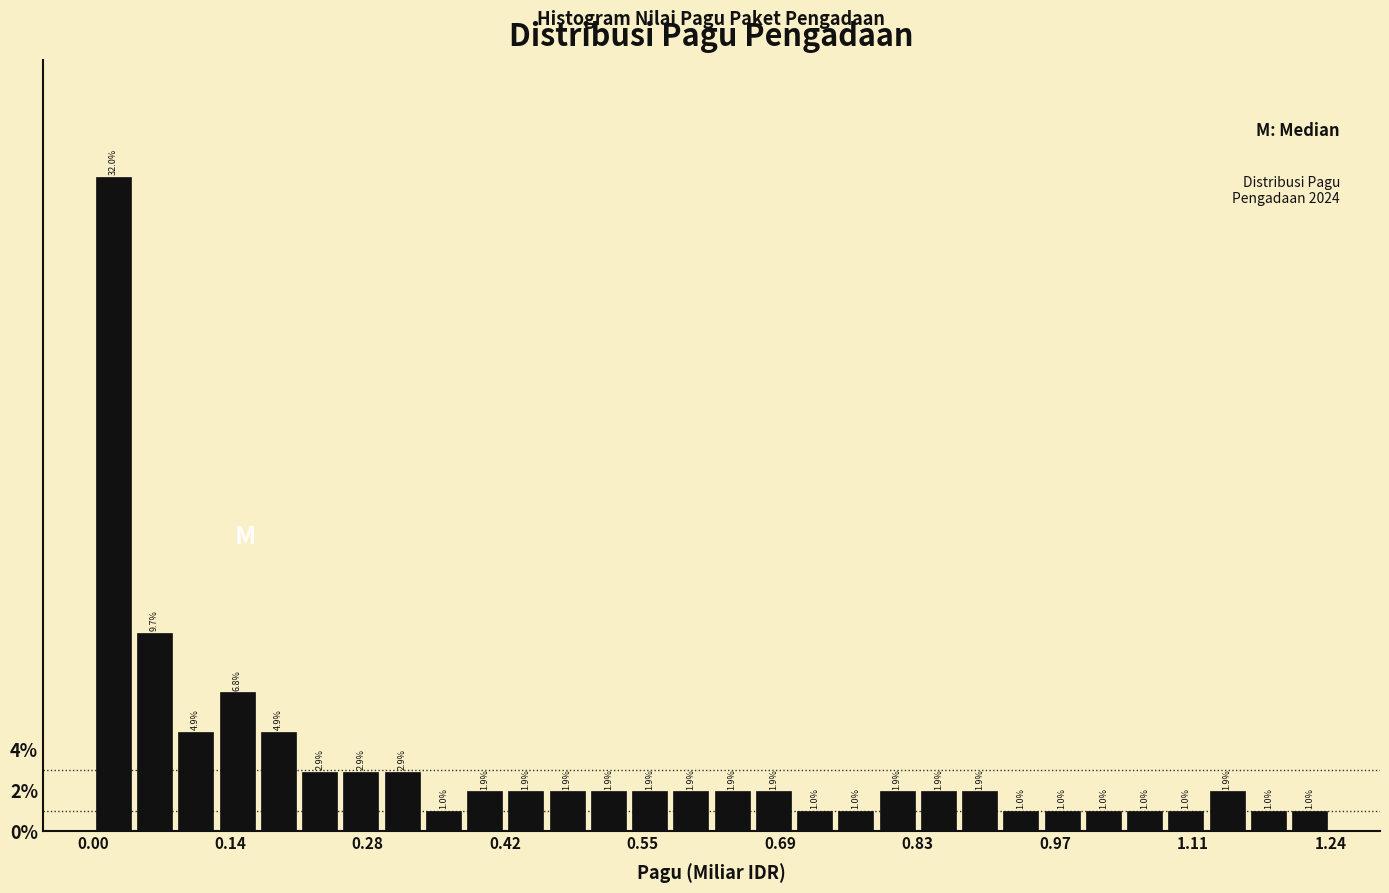

Around what value on the x-axis is the tallest bar? Give the approximate position of its centre, as read against the axis.

0.02